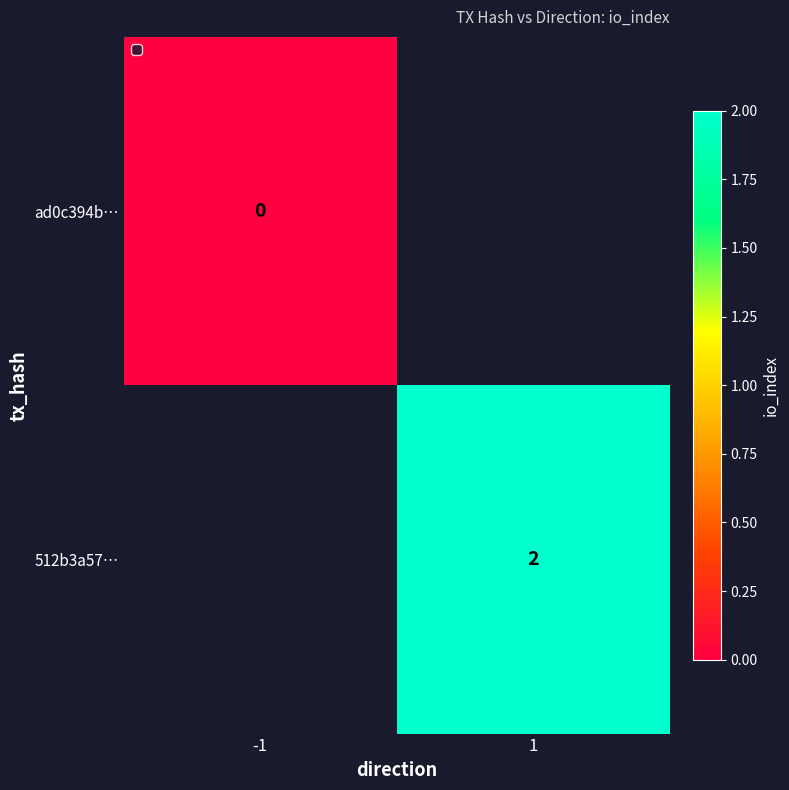

Is it true that 512b3a57… equals 1 at 1?

False